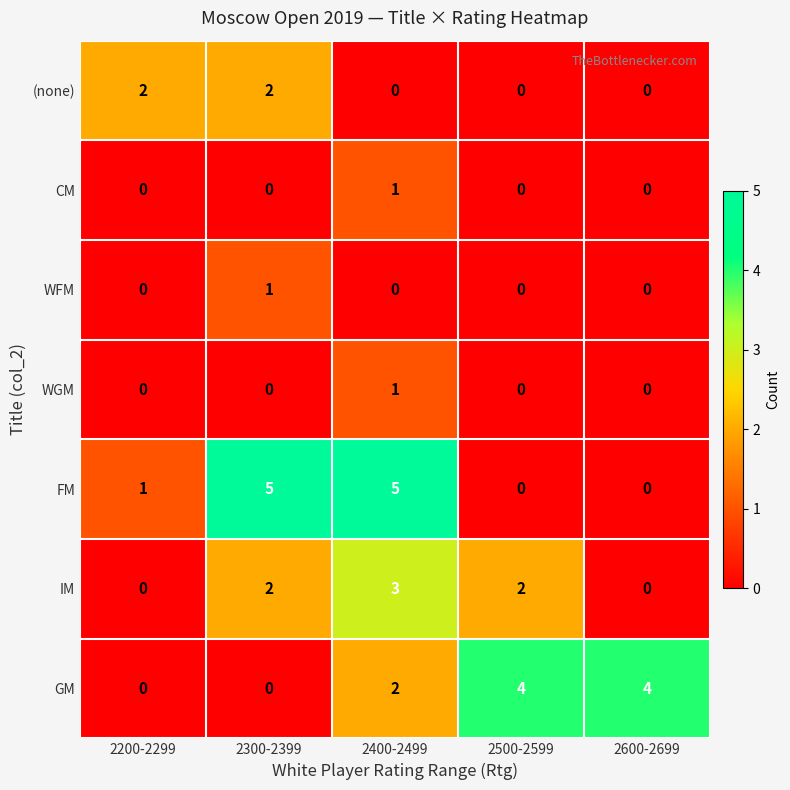

Count the number of data series in this chart.

7